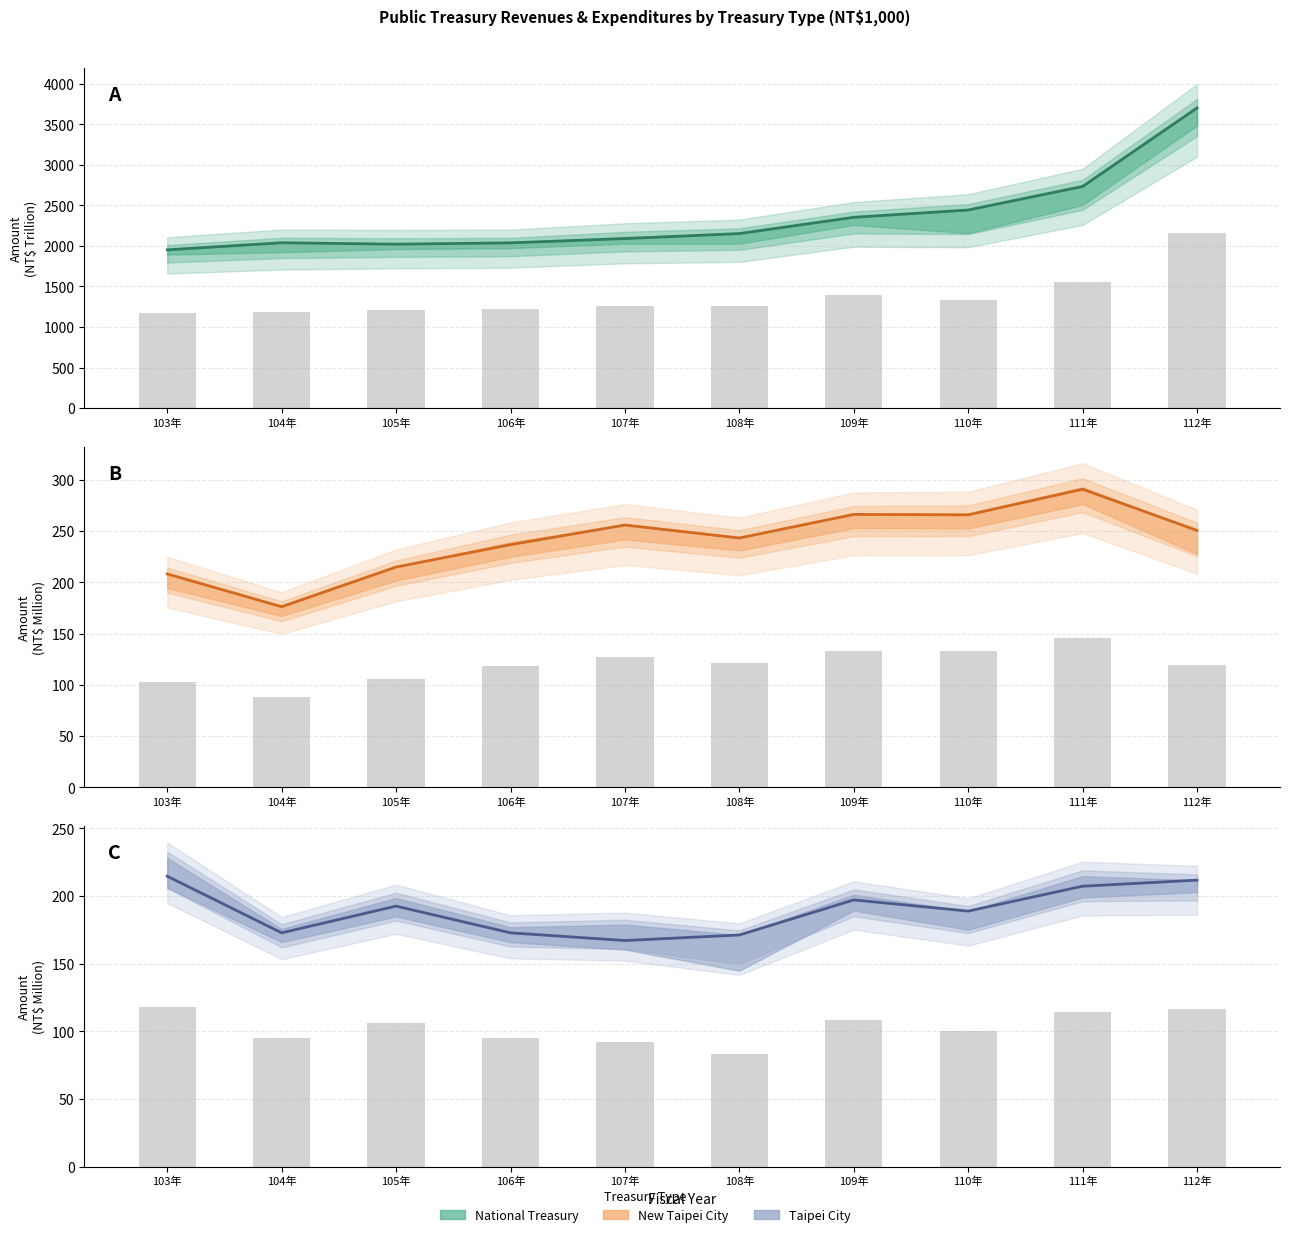

Reading right to left, list all the values displayed in this chart.

National Treasury Expenditures: 112年=3702.0	111年=2733.9	110年=2443.2	109年=2353.4	108年=2152.6	107年=2090.6	106年=2038.4	105年=2021.5	104年=2039.5	103年=1952.1
New Taipei Expenditures: 112年=250.6	111年=290.8	110年=265.8	109年=266.2	108年=243.2	107年=255.9	106年=236.7	105年=214.9	104年=176.2	103年=208.2
Taipei Expenditures: 112年=211.7	111年=207.3	110年=188.9	109年=197.1	108年=171.2	107年=167.1	106年=172.8	105年=192.6	104年=172.8	103年=214.6